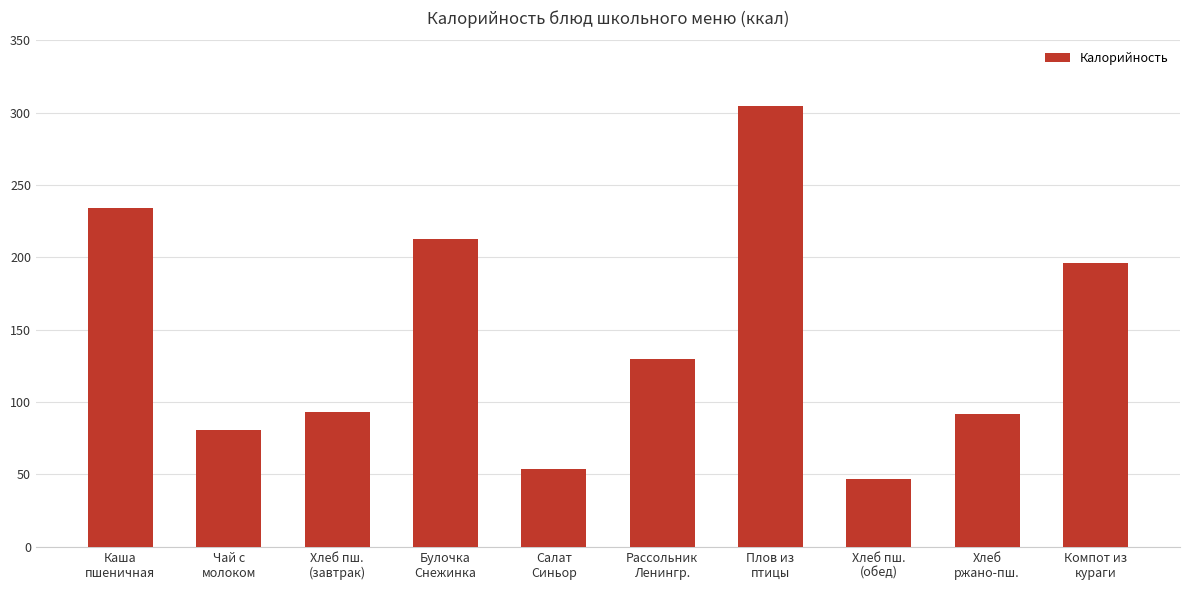

Are the bars grouped side by side (vs. stacked)?

No